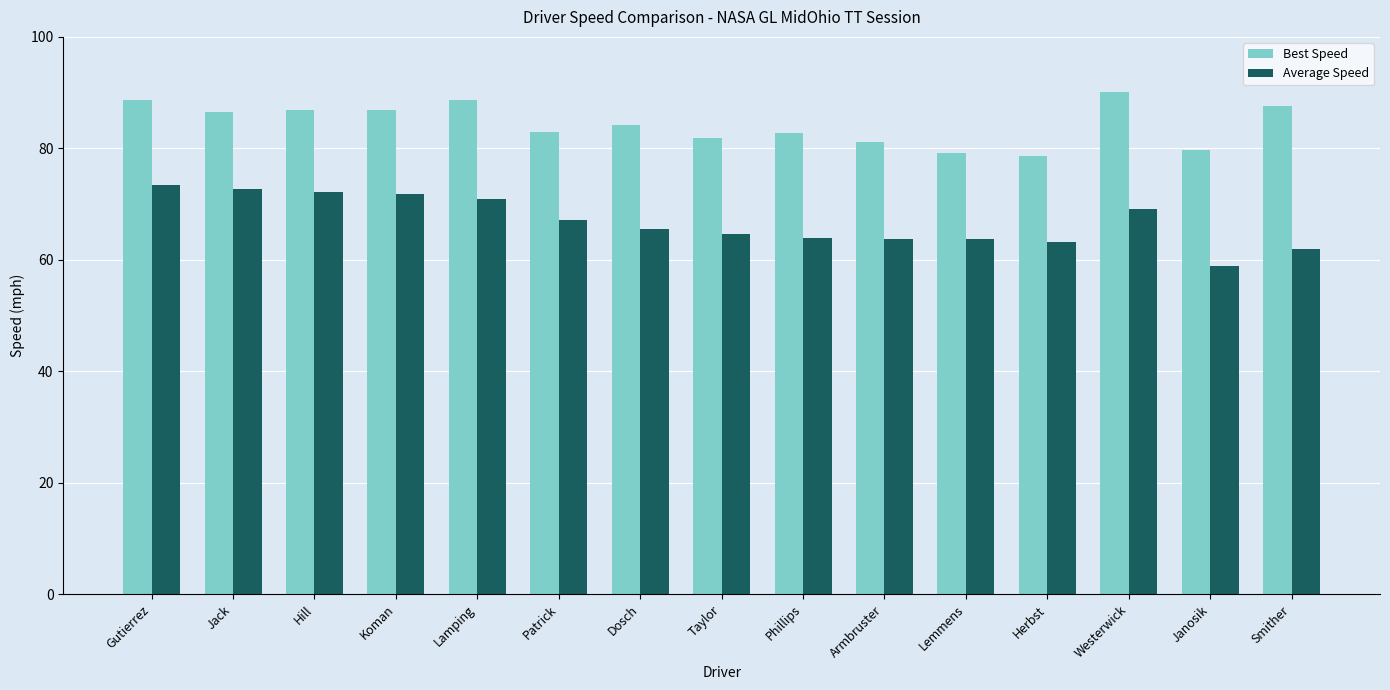

What position from the left is Westerwick?

13